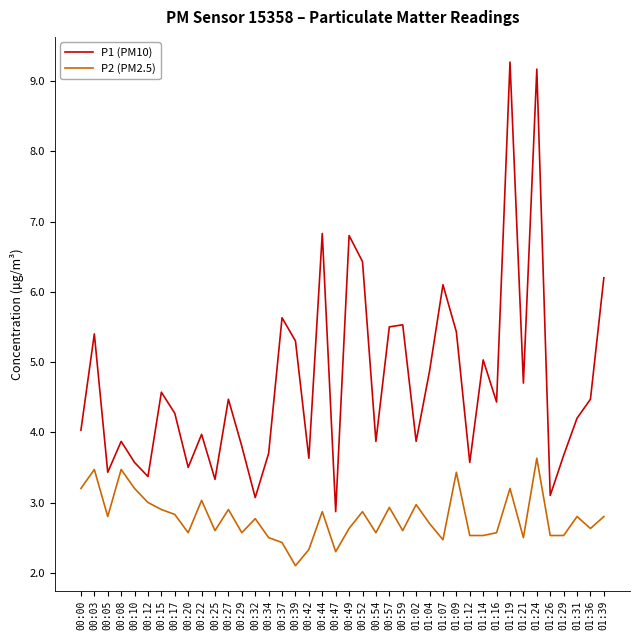

What is the difference between the maximum and minimum values in the P1 (PM10) series?

6.4